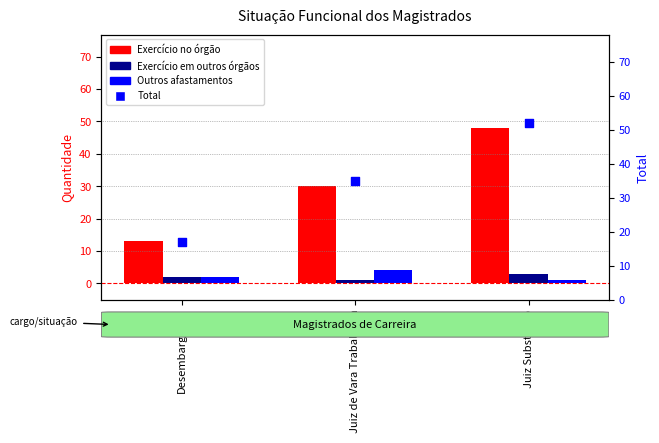

Is the value of Outros afastamentos at Juiz Substituto greater than the value of Exercício em outros órgãos do Judiciário at Desembargador?

No